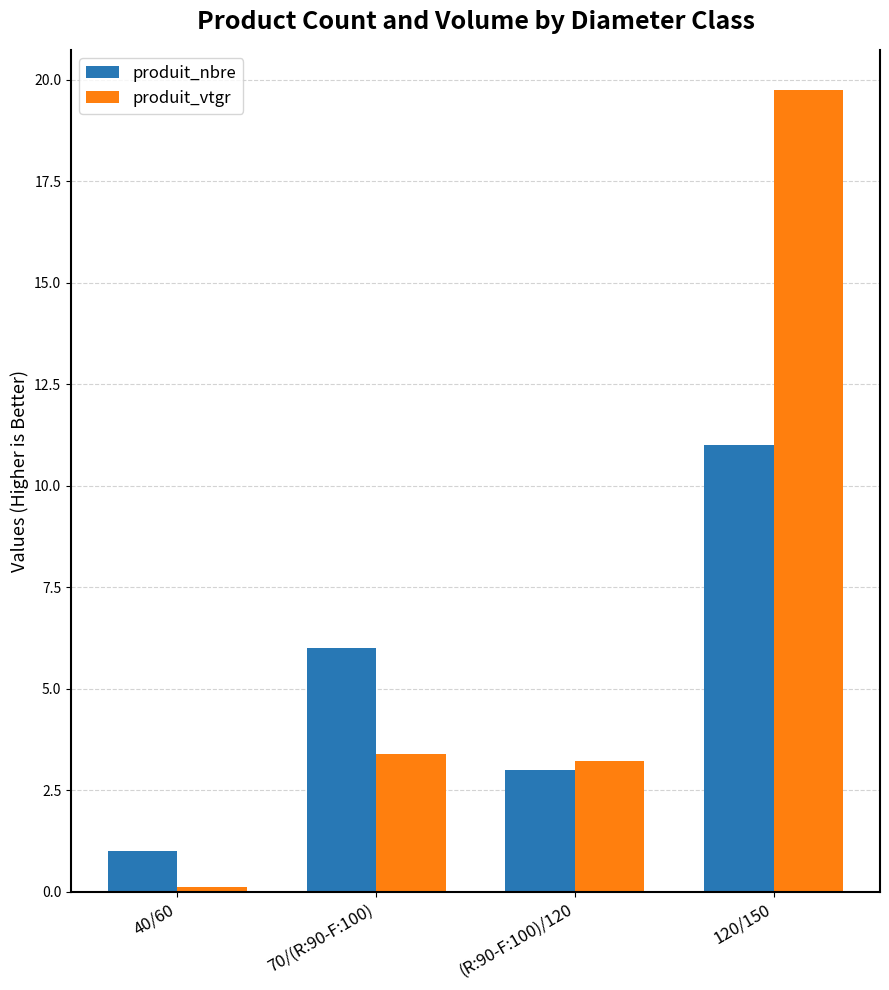

How many data points in produit_vtgr are less than 3?

1